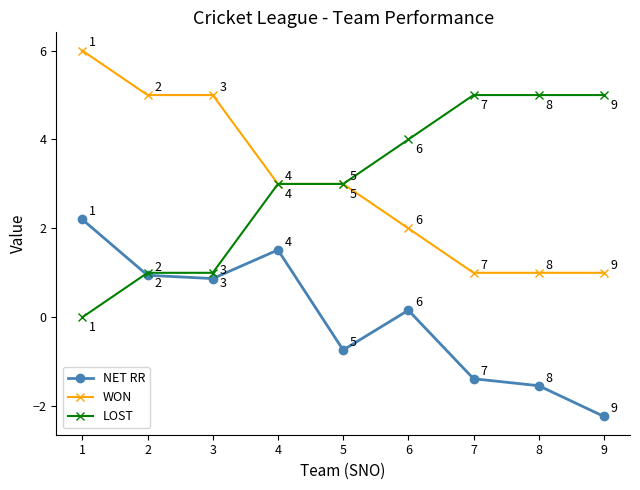

Rank the series at 9 from highest to lowest value.

LOST, WON, NET RR